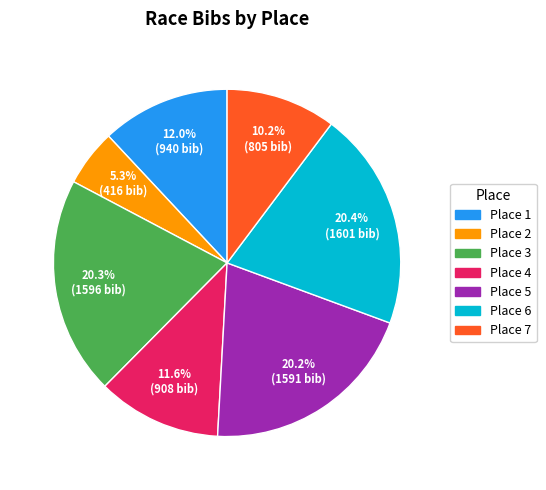

Is there any slice that represents more than half of the pie?

No